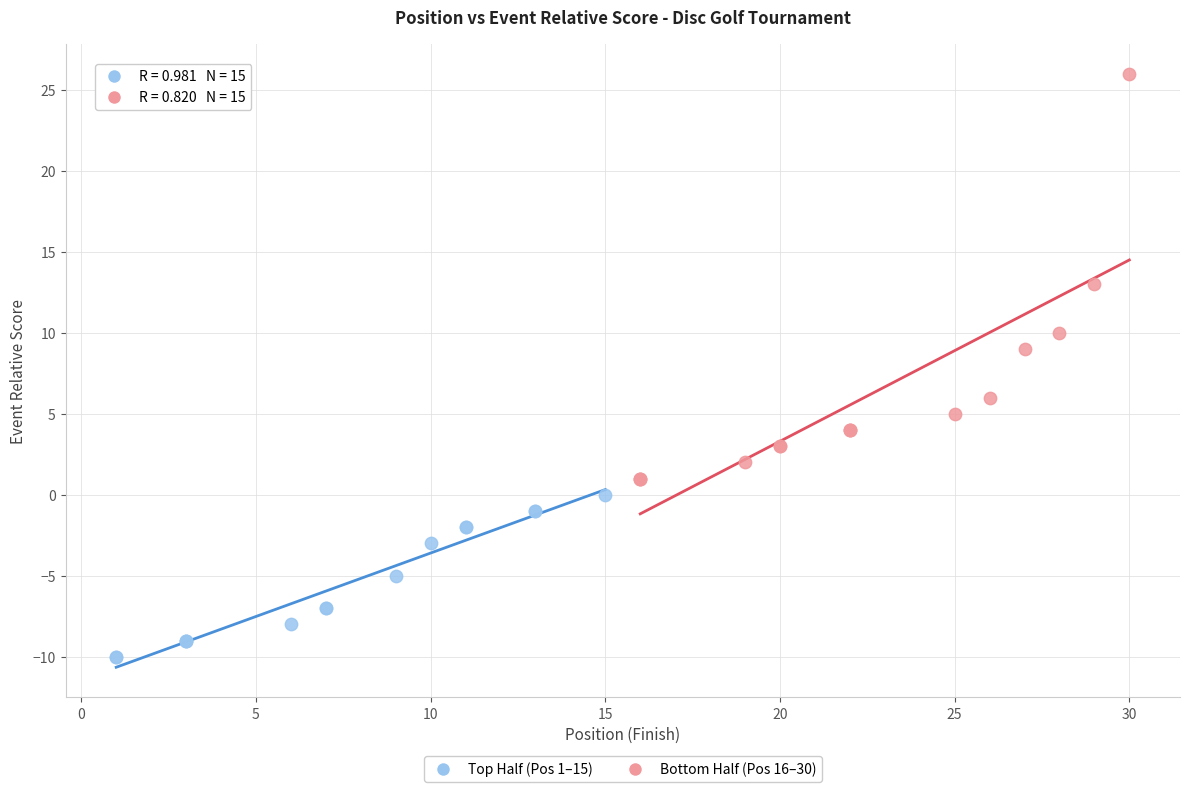

Which series contains the highest Y value?

Bottom Half (Pos 16–30)